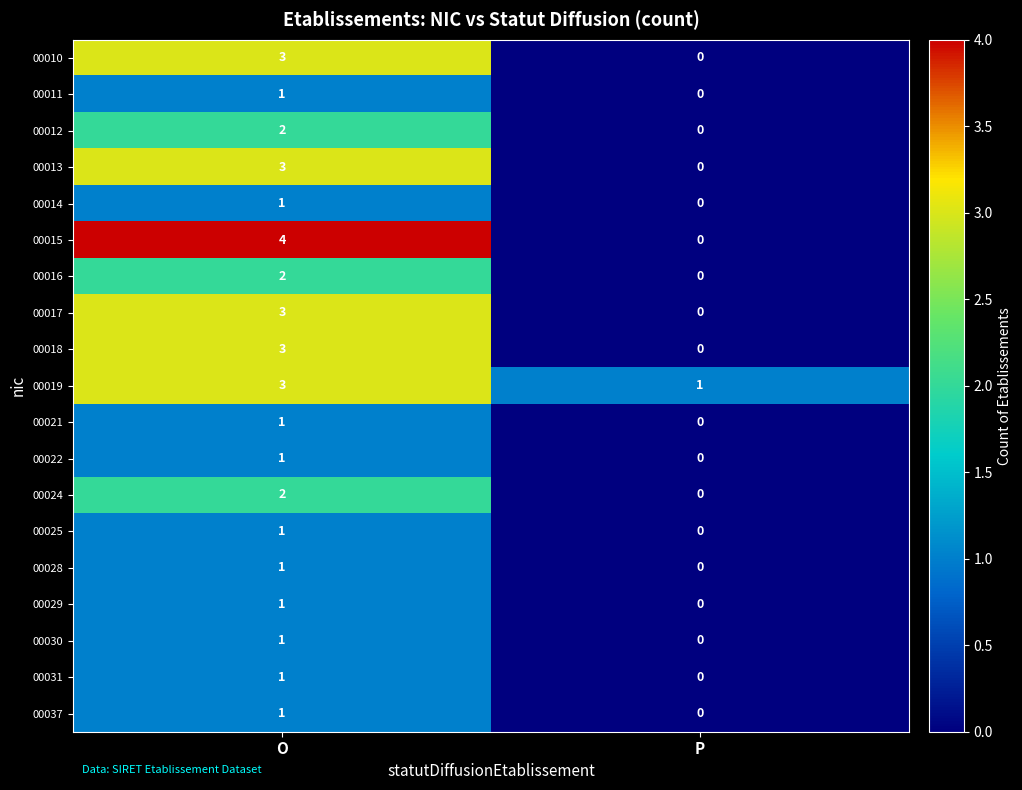

At how many categories does at least one series exceed 2?

1